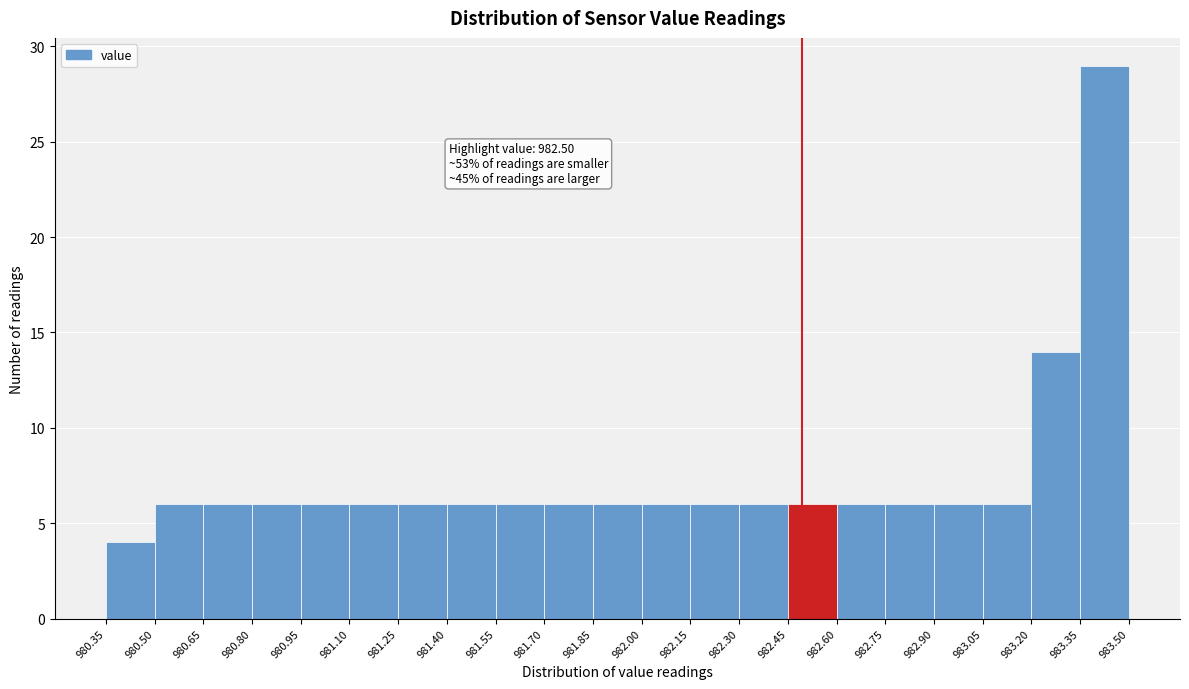

Which range on the x-axis has the tallest bar?

983.35 to 983.50